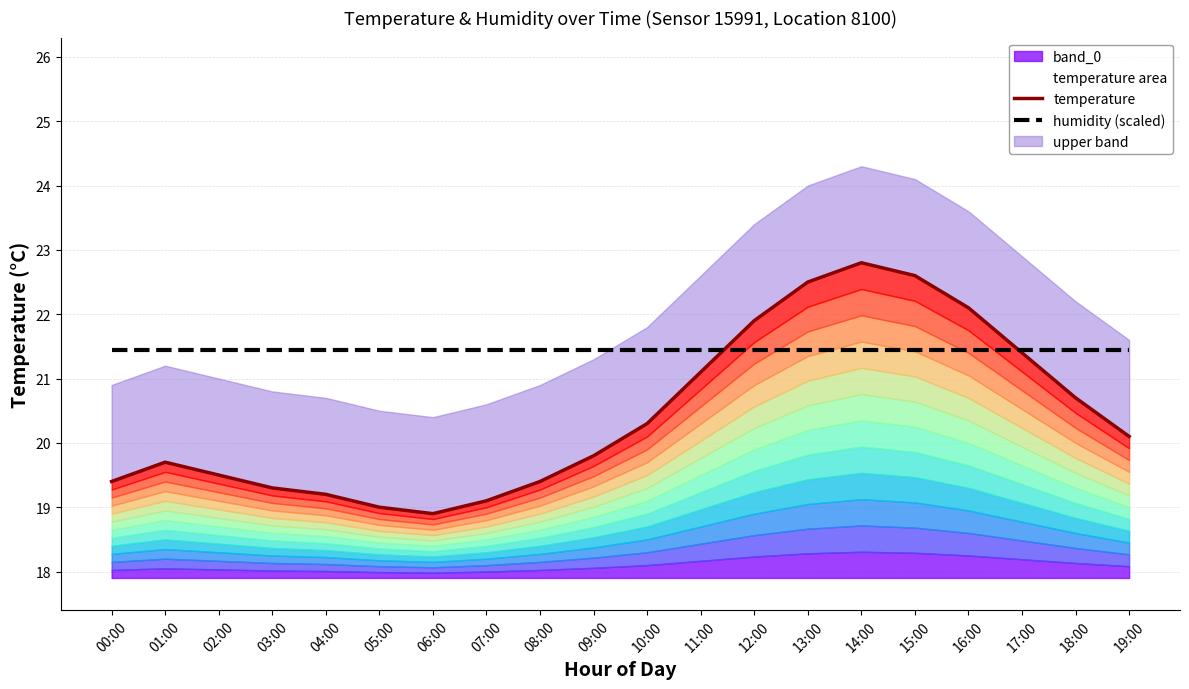

Between 17:00 and 08:00, which is larger?

17:00